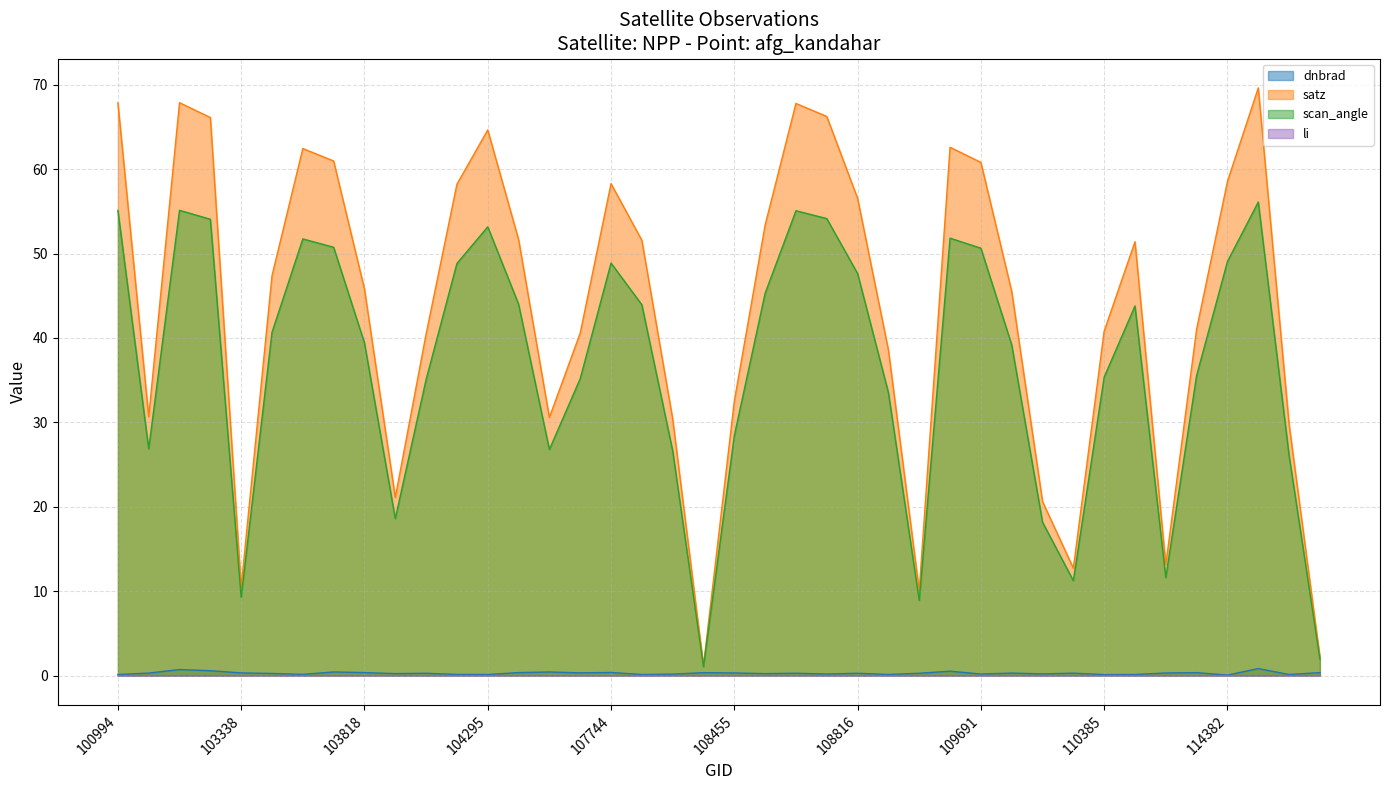

Rank the categories by satz value from lowest to highest.

108281, 114731, 109157, 103338, 110213, 2933, 2276, 103936, 114617, 108103, 104530, 539, 108455, 108985, 104170, 107573, 110385, 114267, 109866, 103818, 103574, 110745, 107933, 104414, 108632, 108816, 104287, 107744, 114382, 109691, 103702, 103694, 109679, 104295, 103092, 108802, 108645, 100994, 102980, 114496